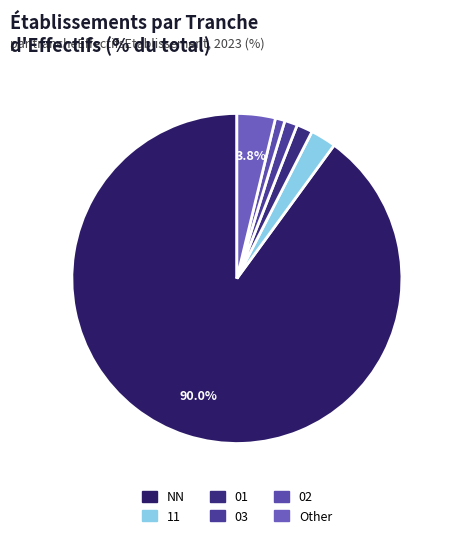

Rank the categories by value from lowest to highest.

02, 03, 01, 11, Other, NN